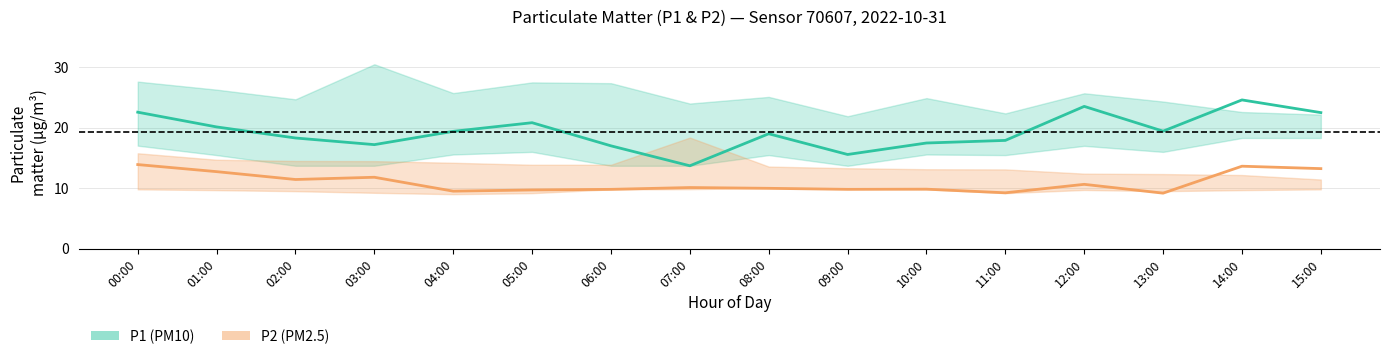

Which label corresponds to the largest value in the chart?

14:00